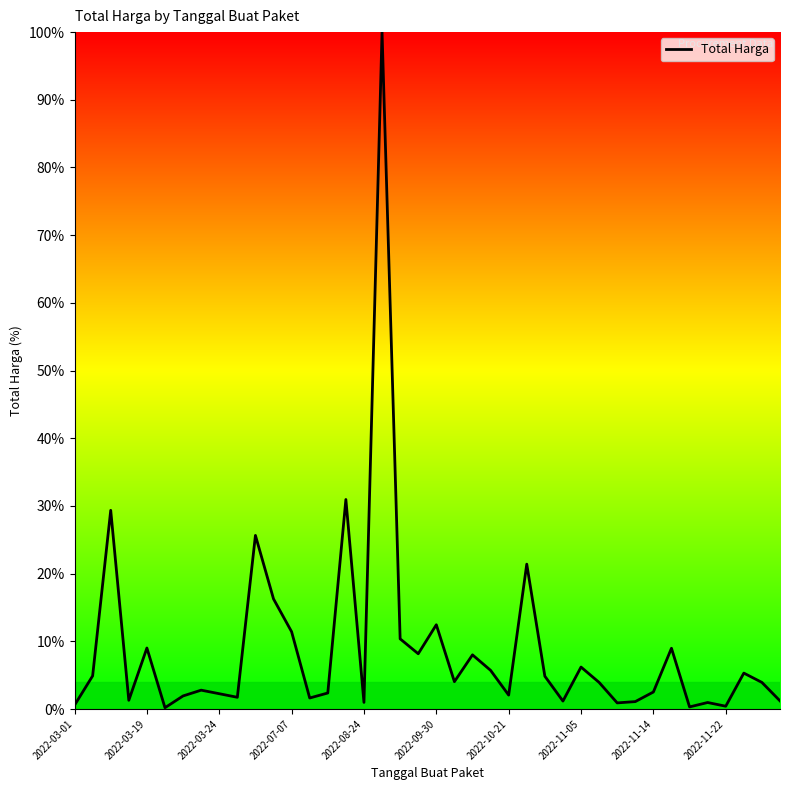

What is the greatest value displayed?

100.0